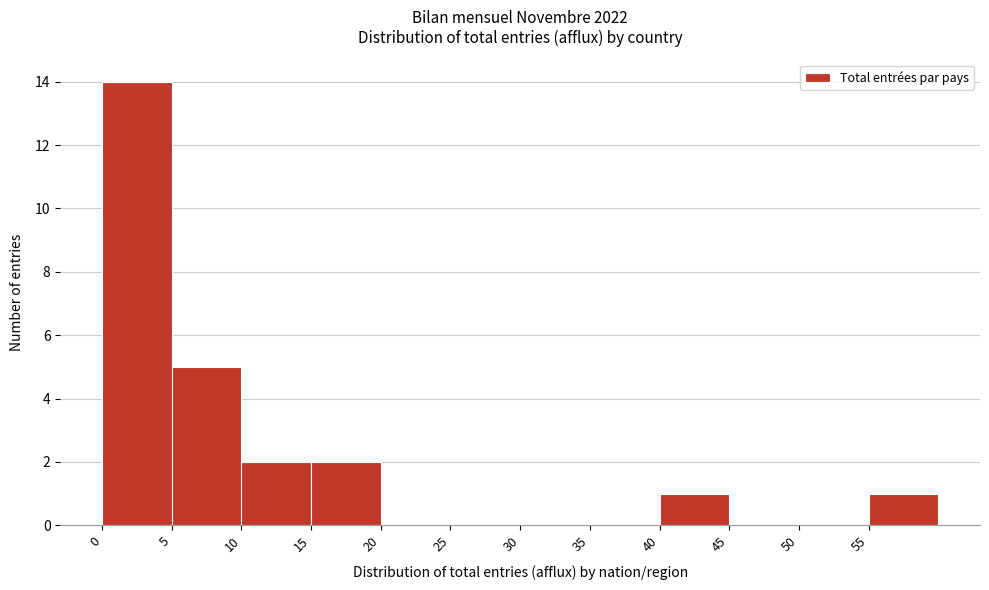

Reading left to right, list every bar in this chart as the range it spans on the x-axis followed by its height. The values are not printed on the chart, so give them approximately, as read against the axis.

0 to 5: 14
5 to 10: 5
10 to 15: 2
15 to 20: 2
20 to 25: 0
25 to 30: 0
30 to 35: 0
35 to 40: 0
40 to 45: 1
45 to 50: 0
50 to 55: 0
55 to 60: 1